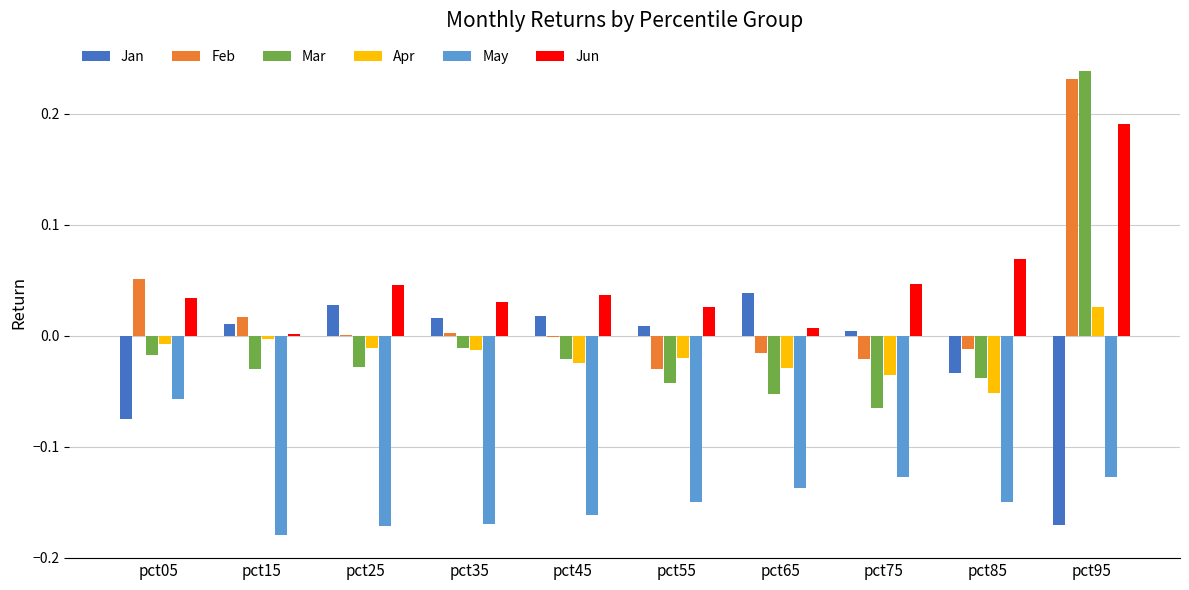

The Apr series shows -0.0 at pct15. True or false?

True